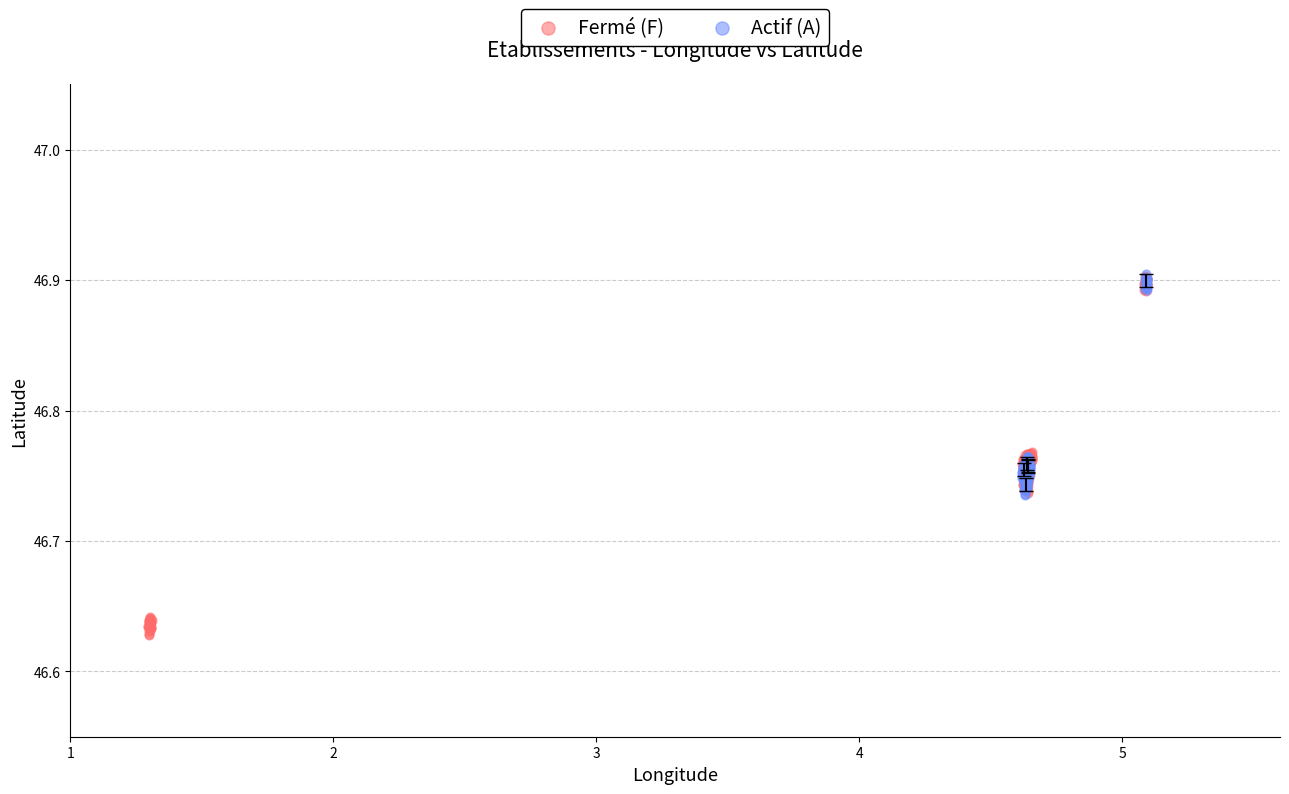

Which series contains the lowest Y value?

Fermé (F)